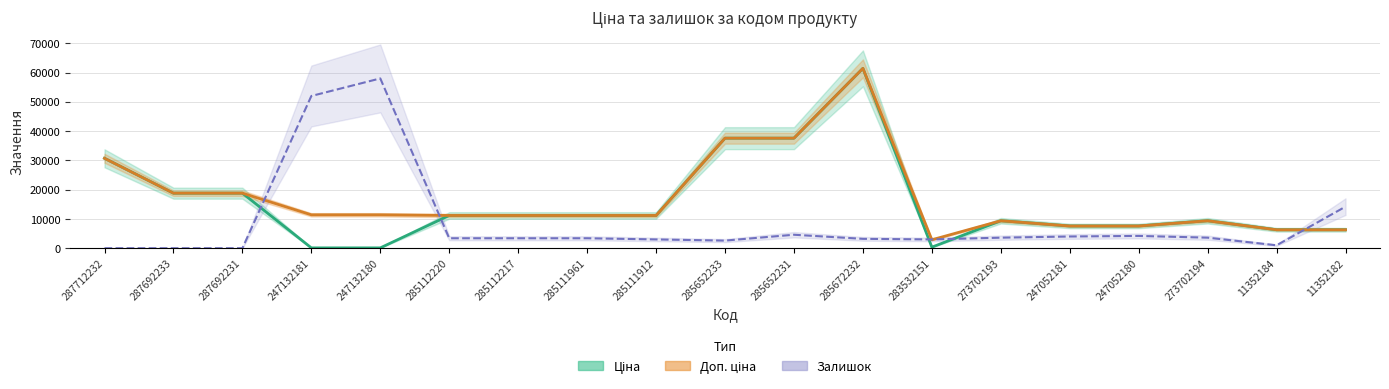

True or false: Ціна has more than 2 points higher than both neighbors.

True